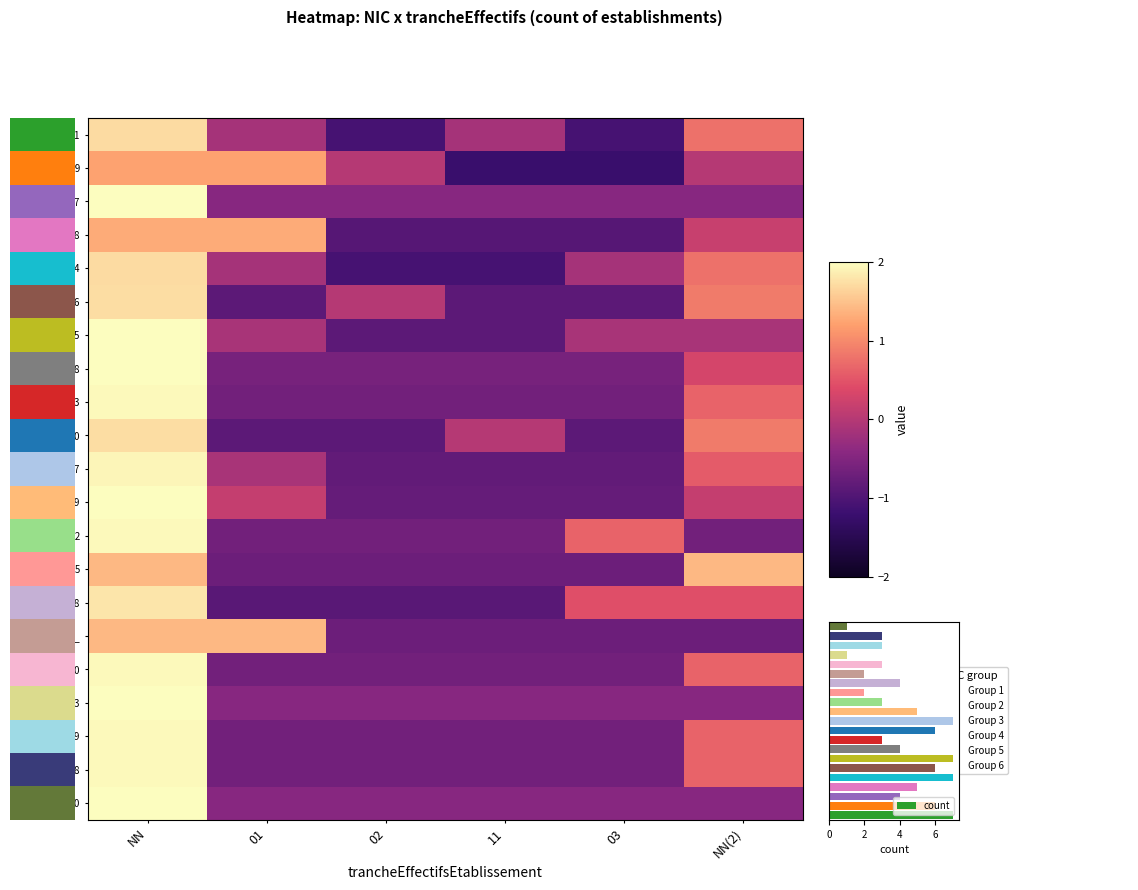

At how many categories does at least one series exceed -1?

6